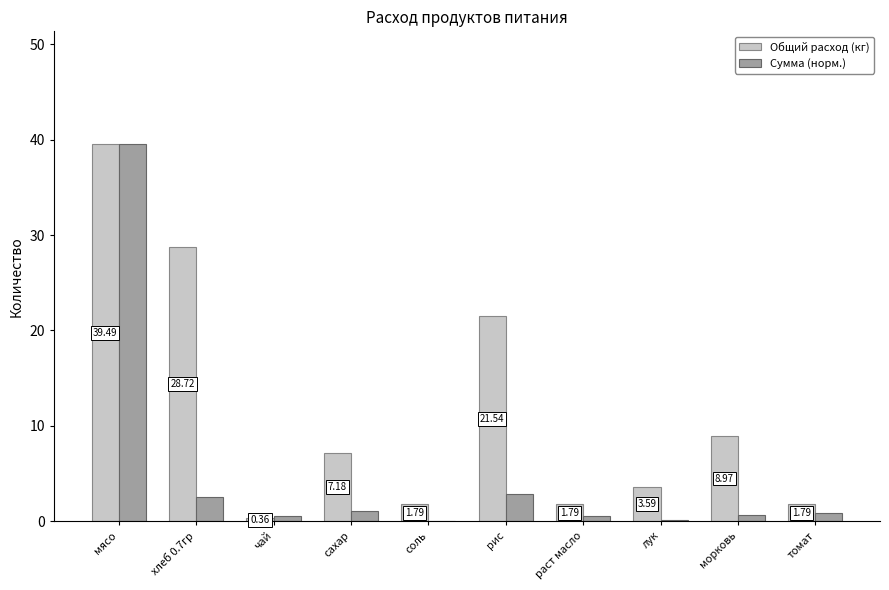

What is the greatest value displayed?

39.5